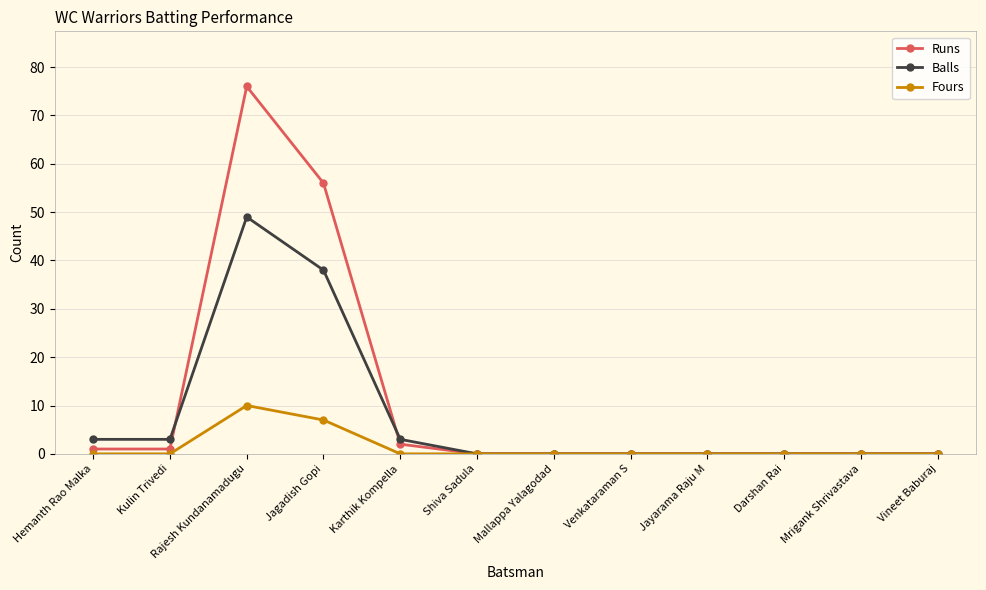

The value of Balls at Jagadish Gopi is 38. True or false?

True